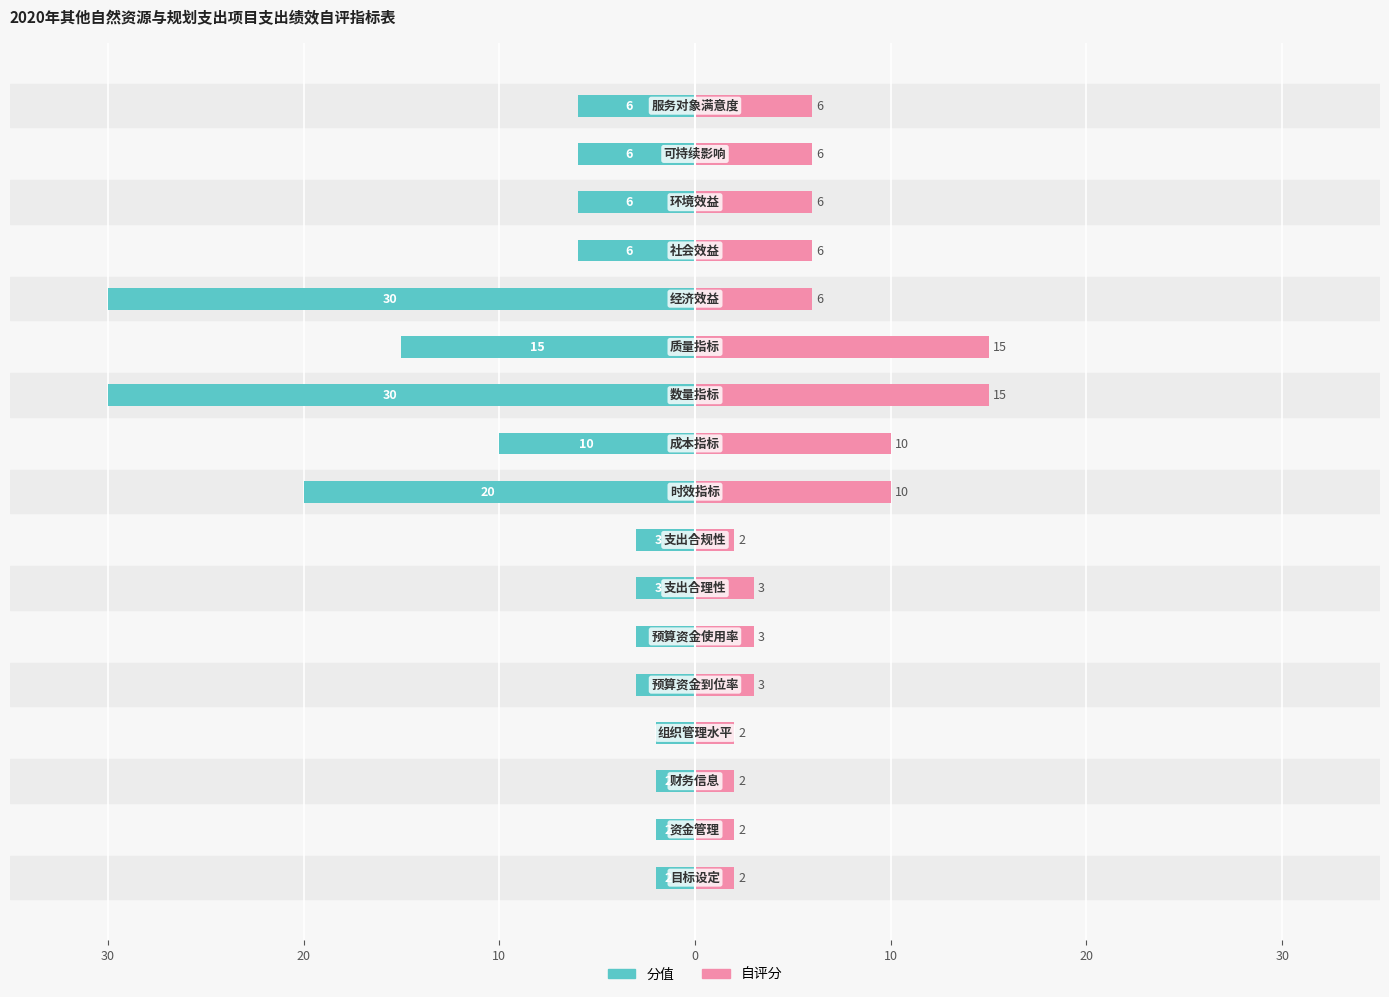

What are all the series names shown in the legend?

分值, 自评分